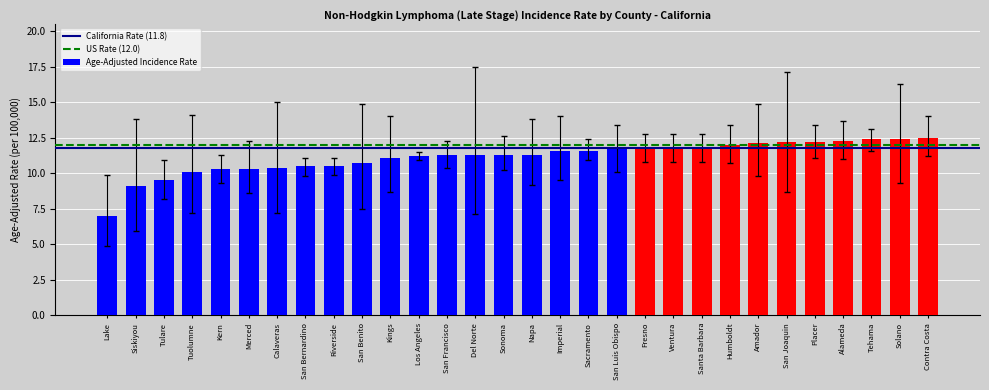

Reading right to left, list all the values displayed in this chart.

Contra Costa=12.5	Solano=12.4	Tehama=12.4	Alameda=12.3	Placer=12.2	San Joaquin=12.2	Amador=12.1	Humboldt=12.0	Santa Barbara=11.8	Ventura=11.8	Fresno=11.8	San Luis Obispo=11.7	Sacramento=11.6	Imperial=11.6	Napa=11.3	Sonoma=11.3	Del Norte=11.3	San Francisco=11.3	Los Angeles=11.2	Kings=11.1	San Benito=10.7	Riverside=10.5	San Bernardino=10.5	Calaveras=10.4	Merced=10.3	Kern=10.3	Tuolumne=10.1	Tulare=9.5	Siskiyou=9.1	Lake=7.0